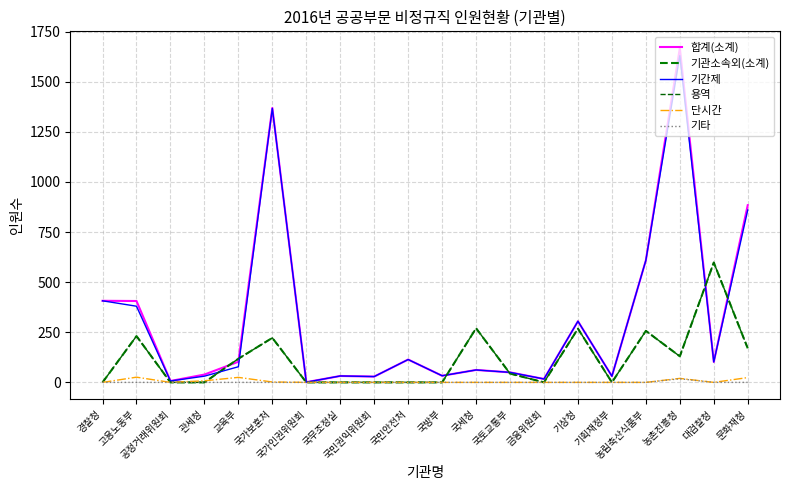

What is the approximate value of 기타 at 농촌진흥청, to the nearest 5?

20